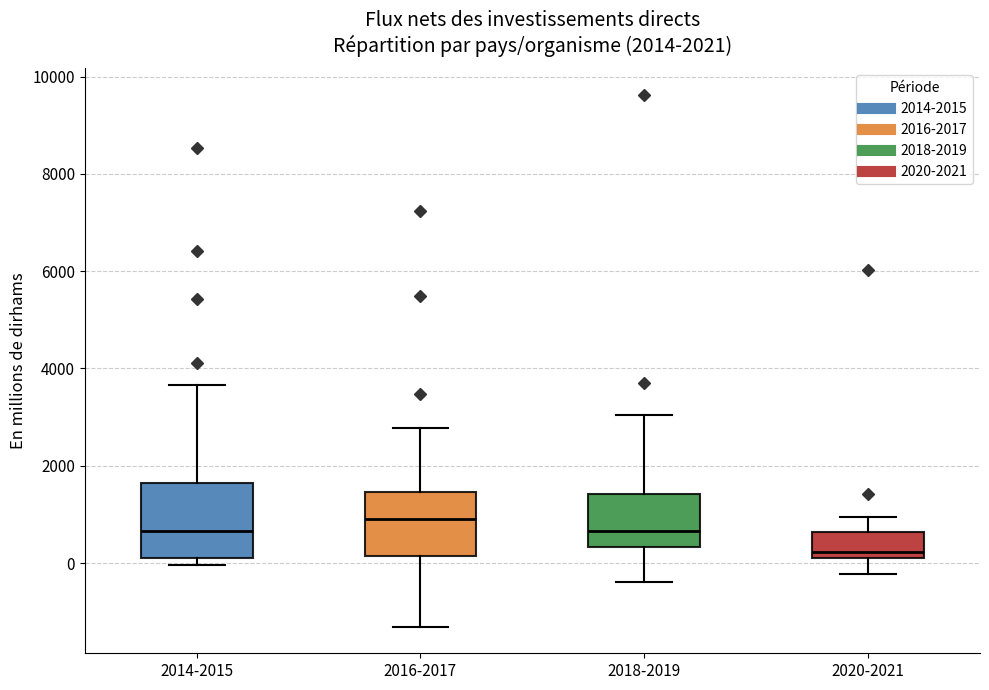

Which box has the highest median line?

2016-2017